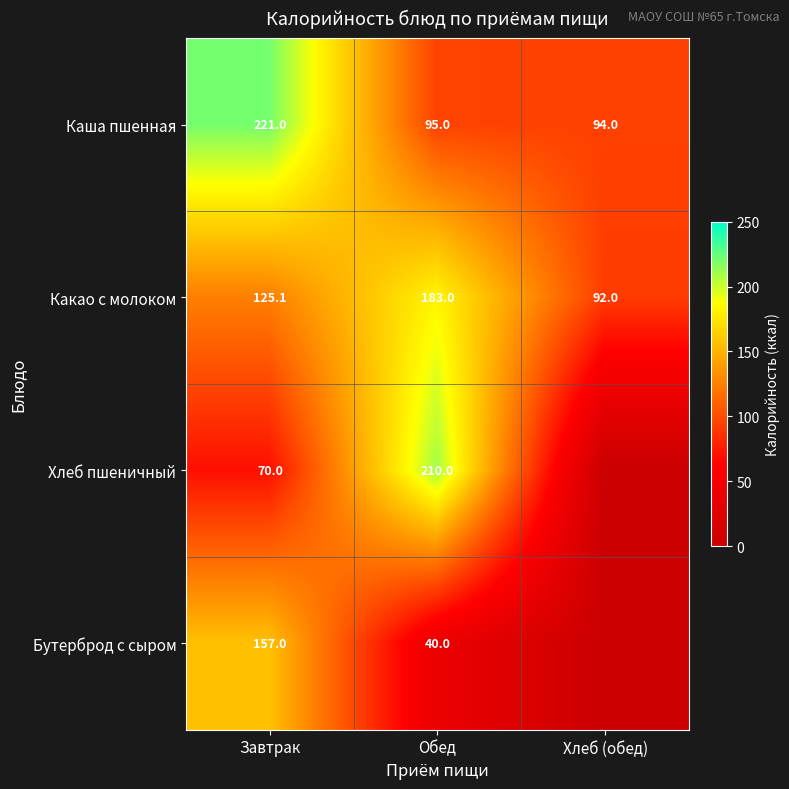

At which label is Каша пшенная closest to 157?

Обед